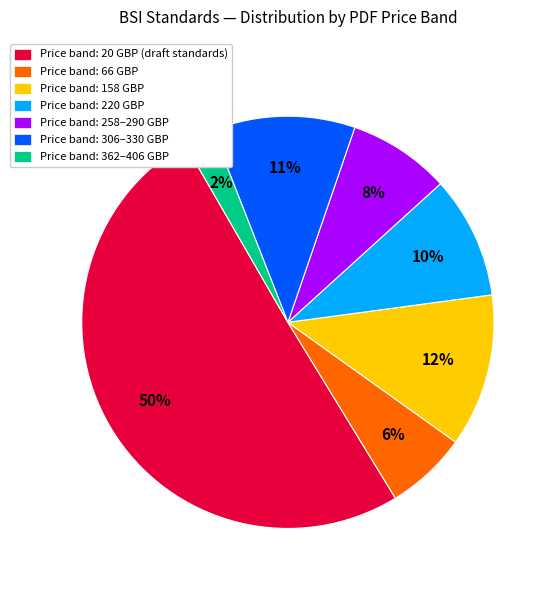

Count the number of slices in the pie.

7